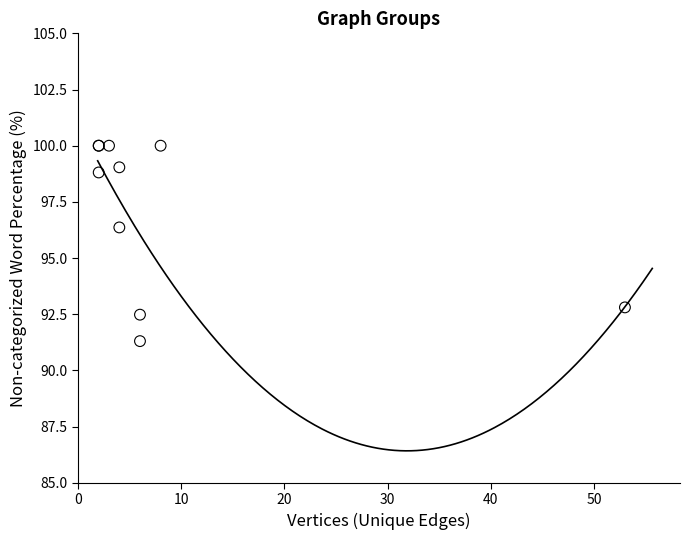

What Y value in the scatter plot is closest to 95?

96.4